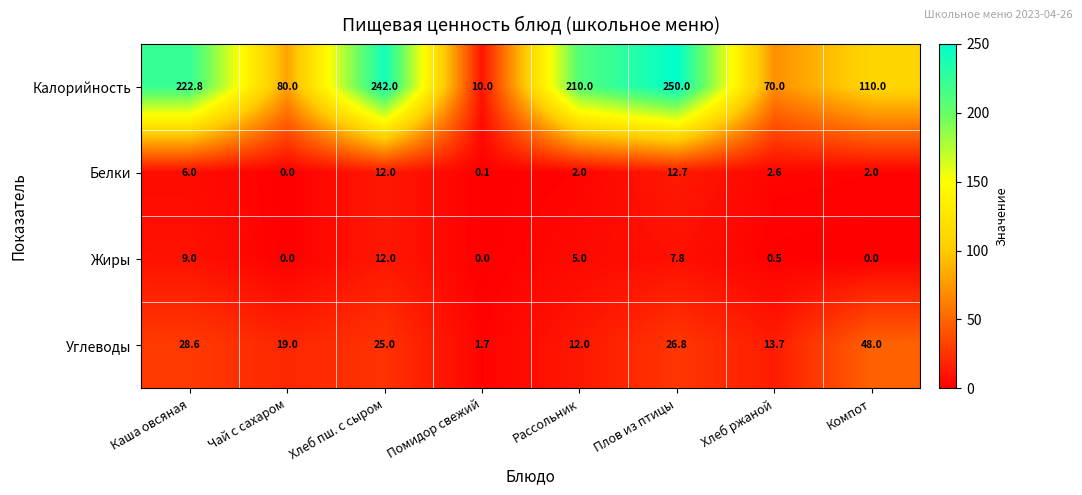

True or false: Калорийность has a value of 73.5 at Каша овсяная.

False